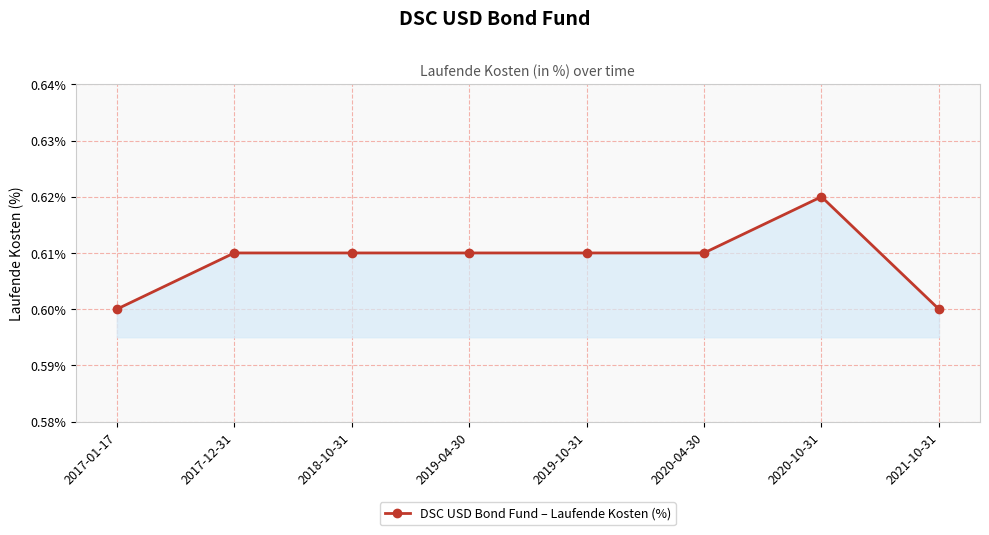

The value at 2019-04-30 is 0.6. True or false?

True